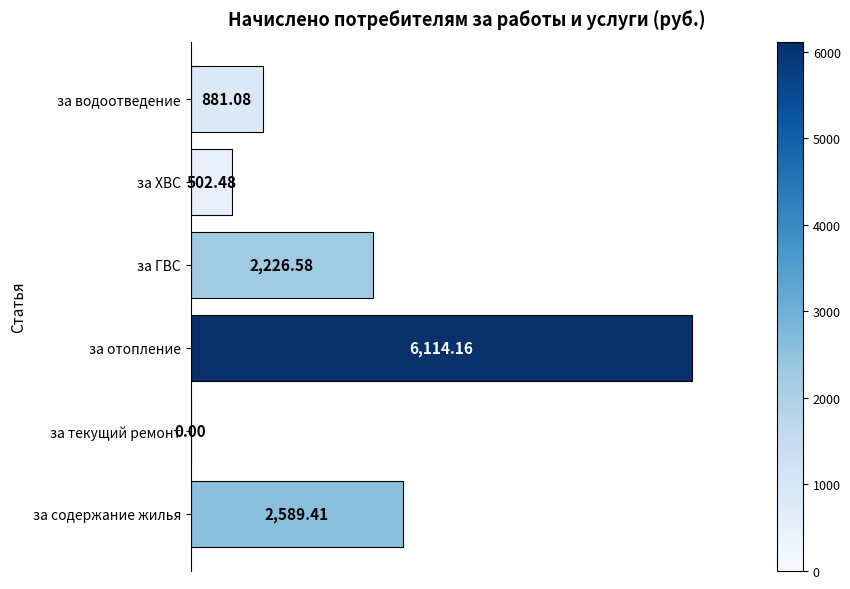

What is the change in value from за отопление to за водоотведение?

-5233.1